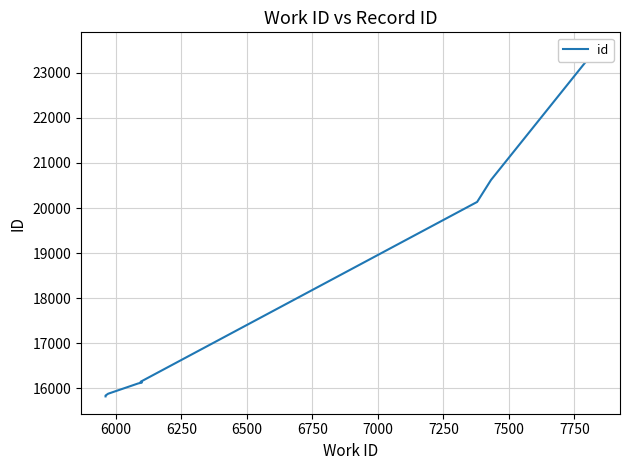

Reading left to right, list all the values displayed in this chart.

15820	15838	15879	16052	16106	16128	16145	20135	20623	23514